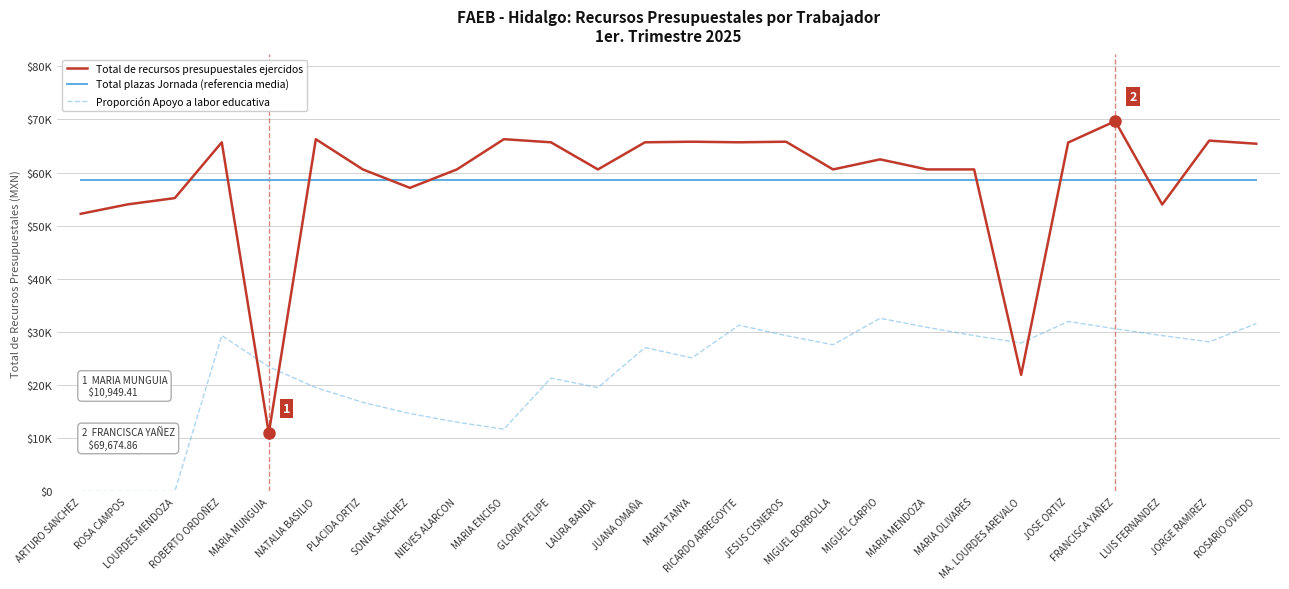

True or false: Total de recursos presupuestales ejercidos has a value of 21223.3 at PLACIDA ORTIZ.

False